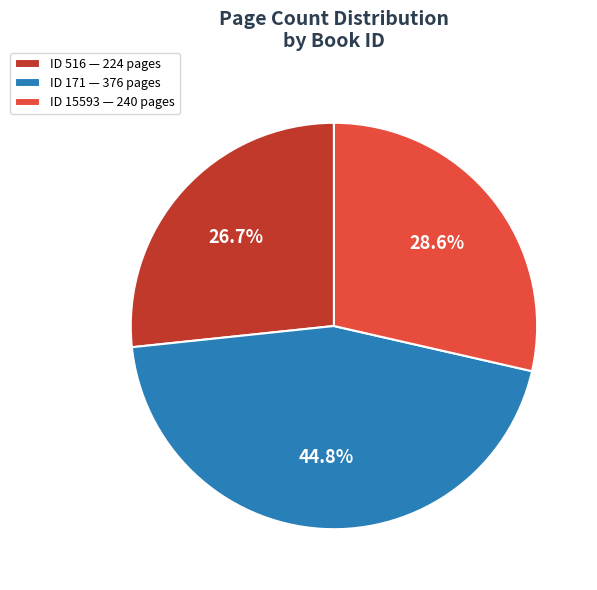

Which has a higher value, ID 171 — 376 pages or ID 516 — 224 pages?

ID 171 — 376 pages